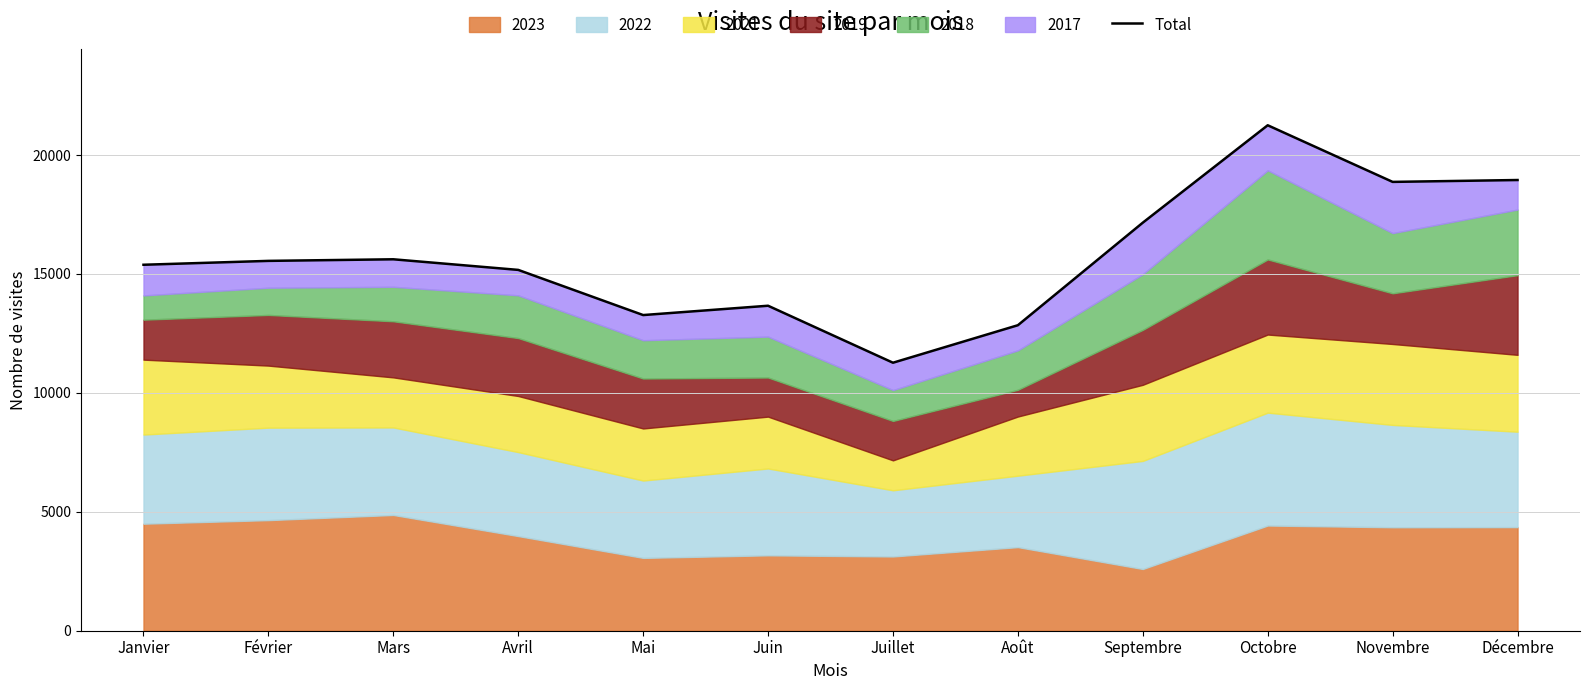

List the labels in order of value, smallest first.

Juillet, Août, Mai, Juin, Avril, Janvier, Février, Mars, Septembre, Novembre, Décembre, Octobre